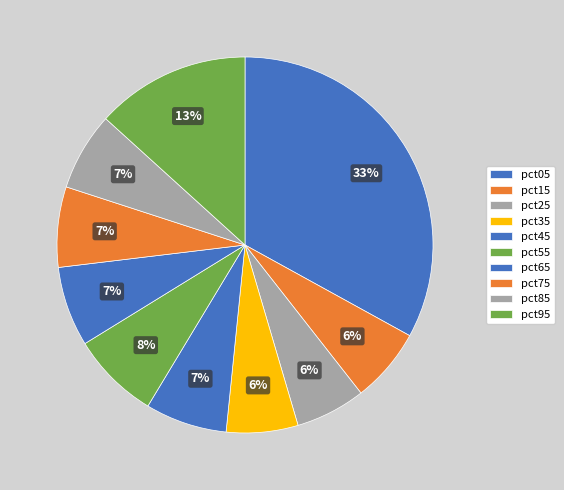

Rank the categories by value from lowest to highest.

pct25, pct35, pct15, pct85, pct65, pct75, pct45, pct55, pct95, pct05